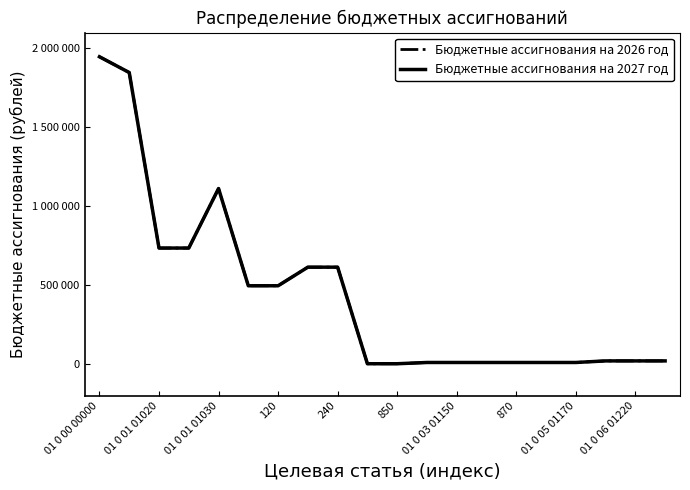

Does the chart have visible grid lines?

No